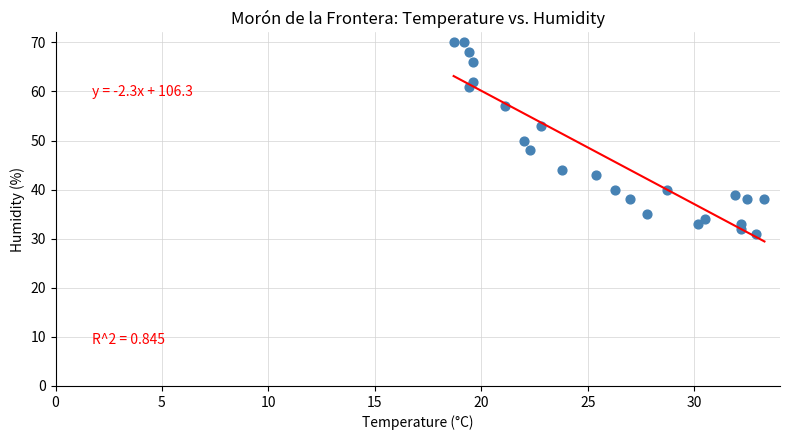

What is the range of Y values (max minus min)?

39